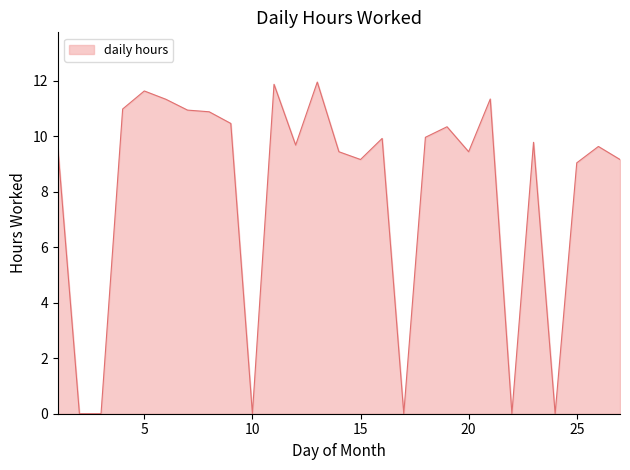

Rank the categories by value from lowest to highest.

2, 3, 10, 17, 22, 24, 25, 15, 27, 14, 20, 1, 26, 12, 23, 16, 18, 19, 9, 8, 7, 4, 6, 21, 5, 11, 13